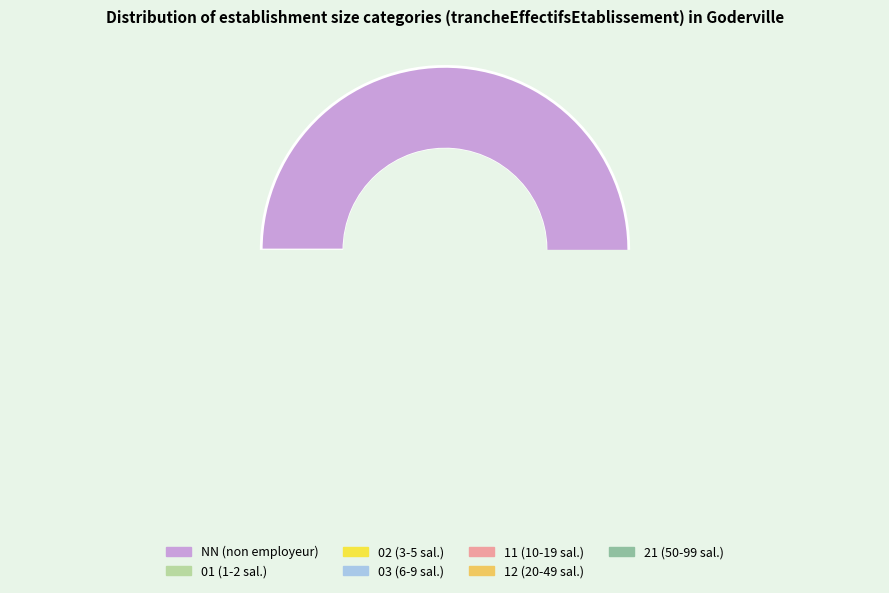

Approximately how many times larger is the value at 21 compared to 02?

0.7